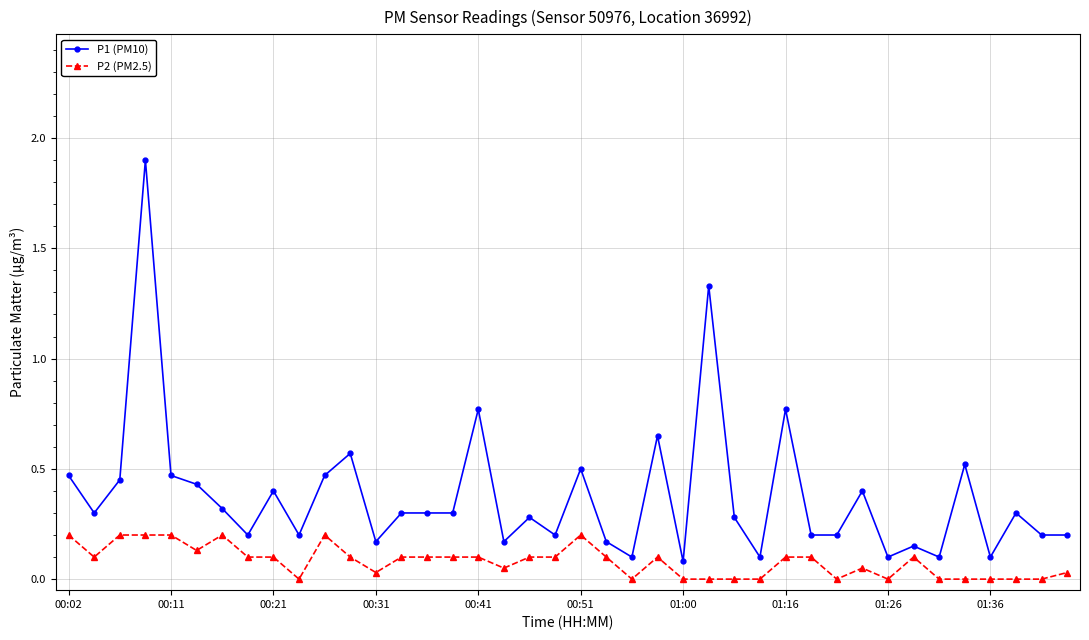

What are all the series names shown in the legend?

P1 (PM10), P2 (PM2.5)